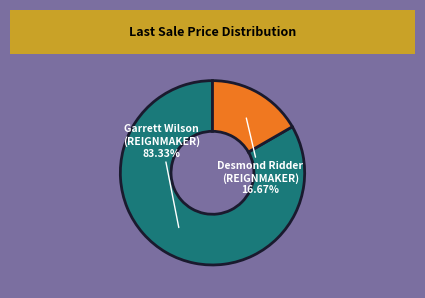

Rank the categories by value from lowest to highest.

Desmond Ridder (REIGNMAKER), Garrett Wilson (REIGNMAKER)